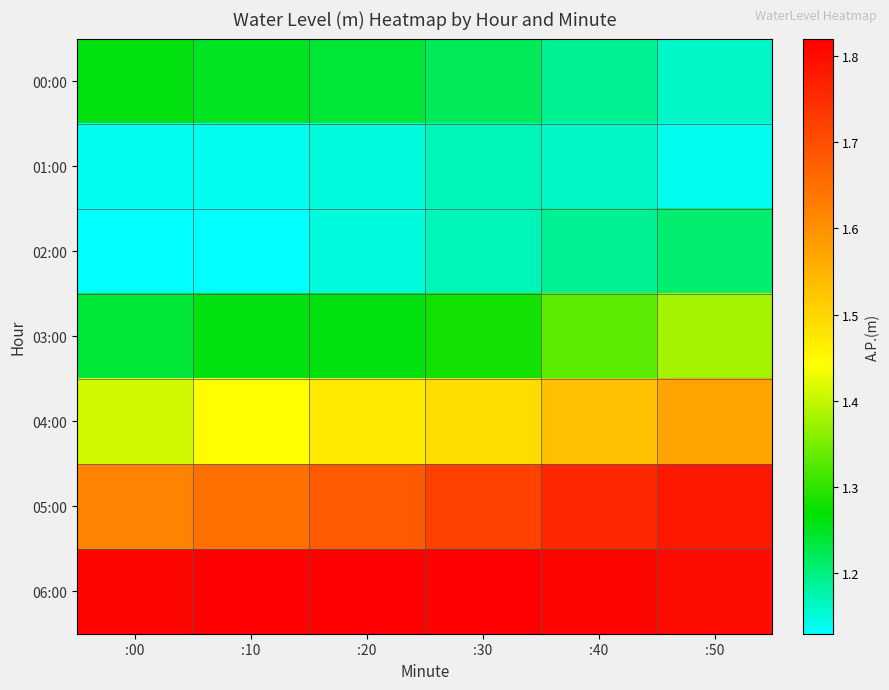

Which label corresponds to the smallest value in the chart?

:00